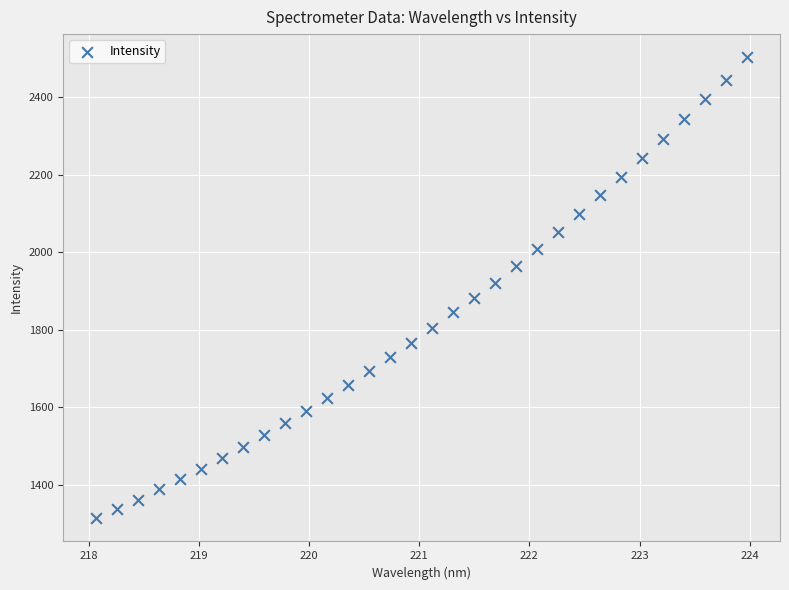

What is the range of X values (max minus min)?

5.9